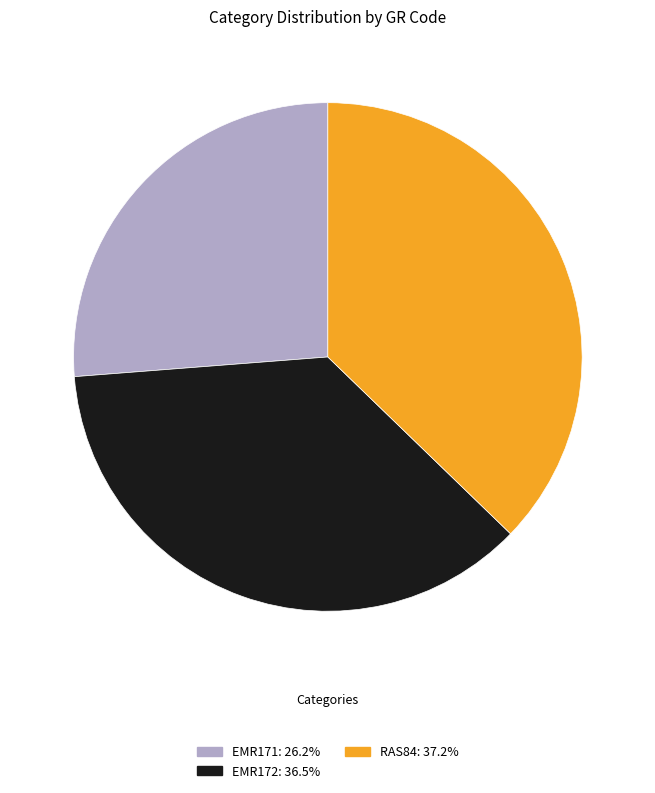

Count the number of slices in the pie.

3